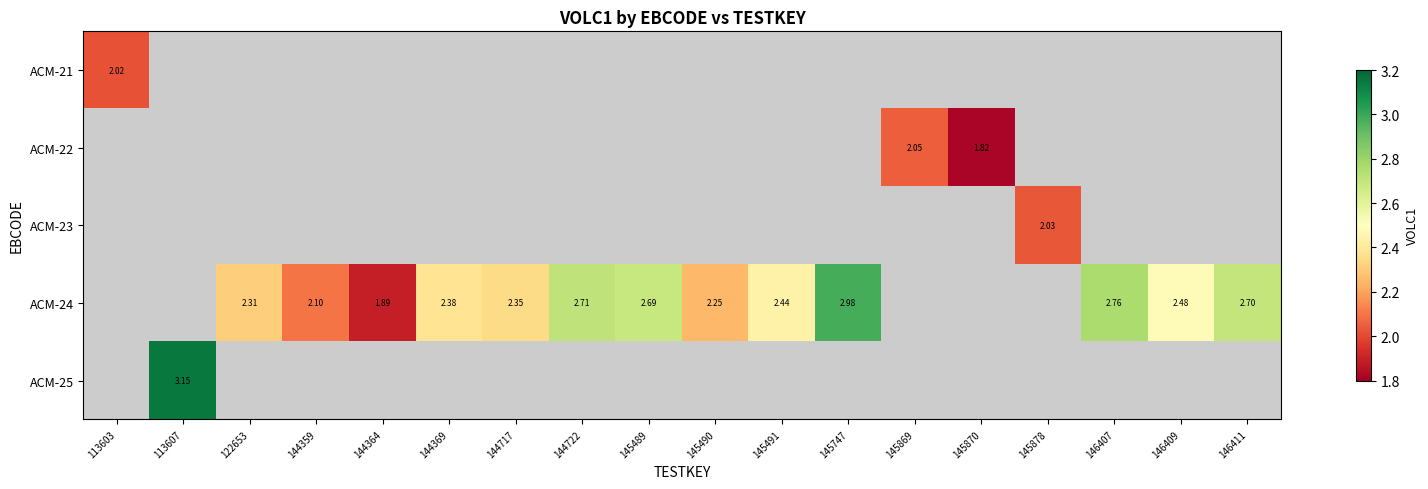

How many series are shown in this chart?

5